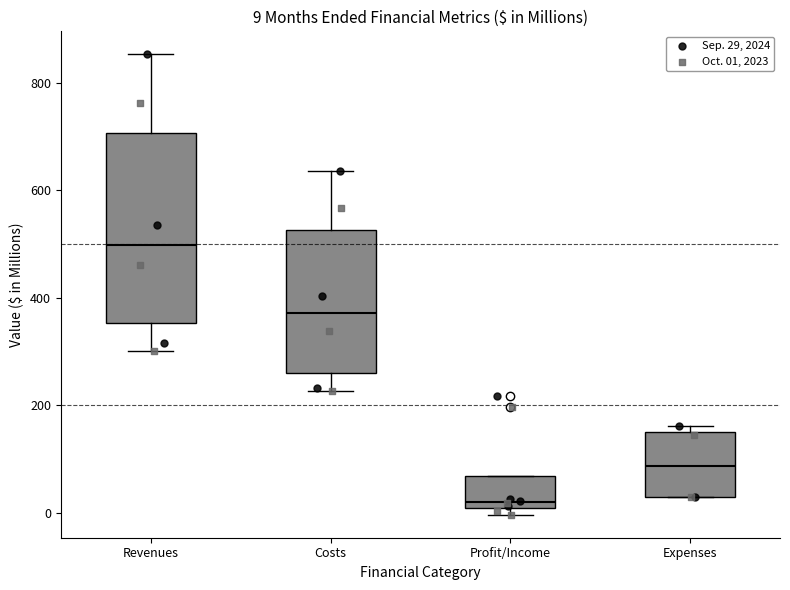

Comparing the boxes themselves (not the whiskers), which one is the tallest?

Revenues